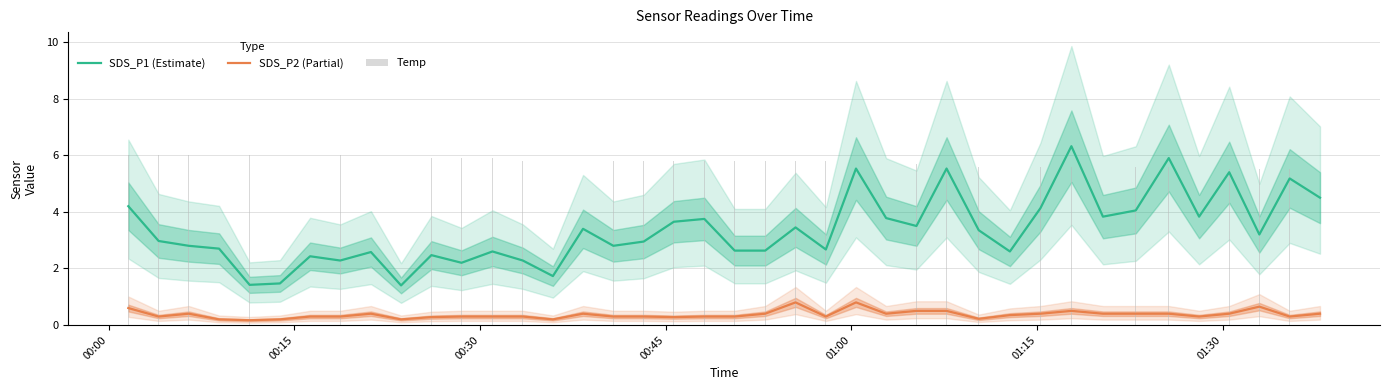

True or false: SDS_P2 (Partial) and SDS_P1 (Estimate) intersect in this chart.

False